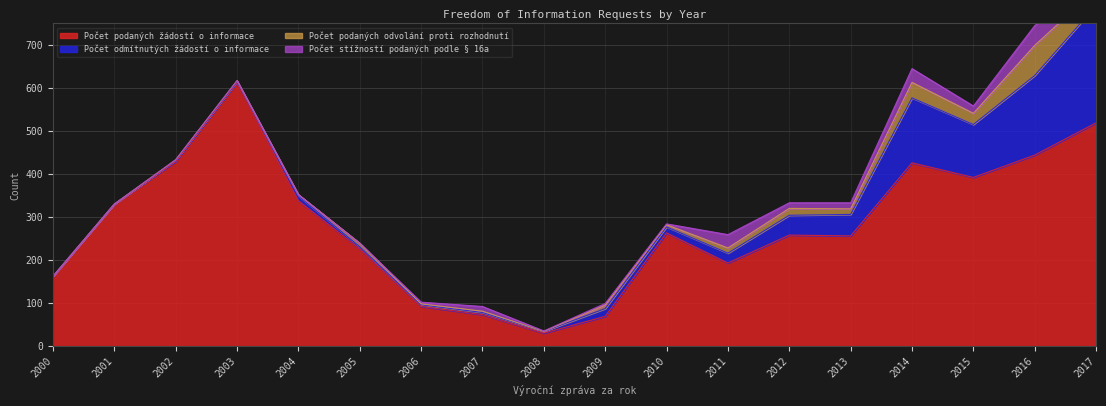

Reading left to right, extract all data points from this chart.

Počet podaných žádostí o informace: 162	330	429	613	338	226	92	73	30	69	263	193	258	256	426	392	444	519
Počet odmítnutých žádostí o informace: 0	0	3	2	11	5	4	5	4	18	14	23	46	50	151	123	185	273
Počet podaných odvolání proti rozhodnutí: 0	0	1	2	3	8	2	3	0	8	5	12	16	13	36	26	70	38
Počet stížností podaných podle § 16a: 0	0	0	0	0	0	4	11	1	4	2	31	13	14	32	17	46	25